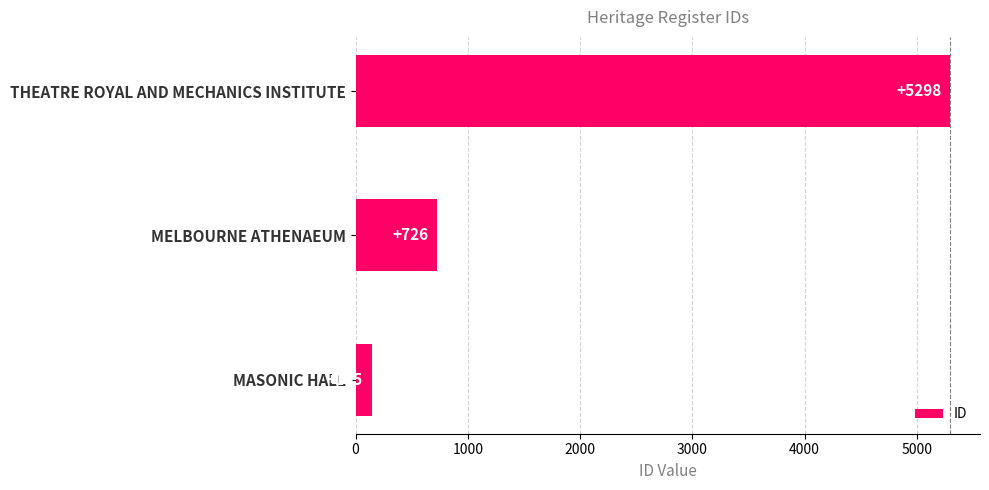

Between MELBOURNE ATHENAEUM and THEATRE ROYAL AND MECHANICS INSTITUTE, which is larger?

THEATRE ROYAL AND MECHANICS INSTITUTE